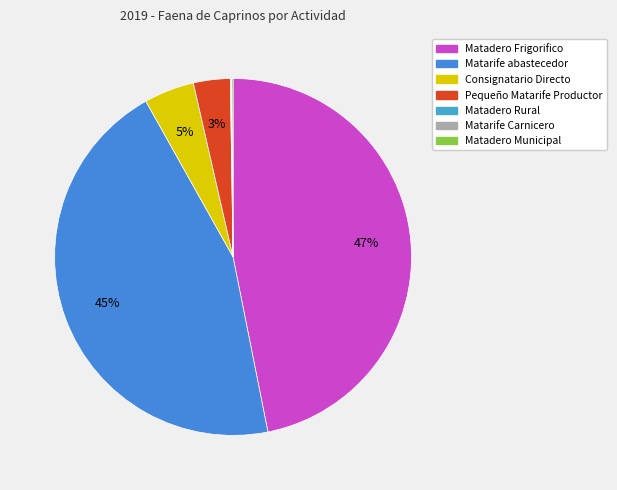

To the nearest percent, what is the combined percentage of Pequeño Matarife Productor and Matadero Municipal?

3%